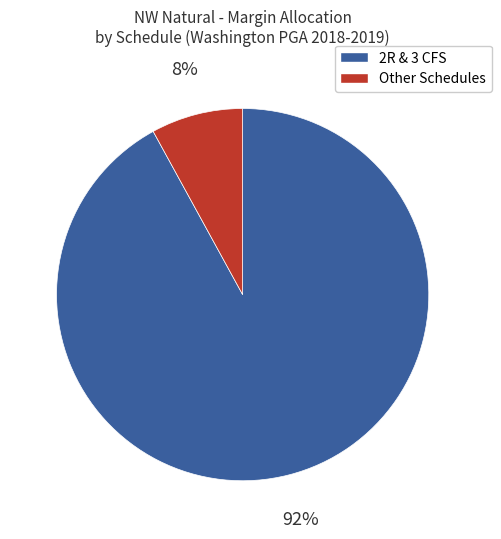

Which slice represents more than half of the pie?

2R & 3 CFS